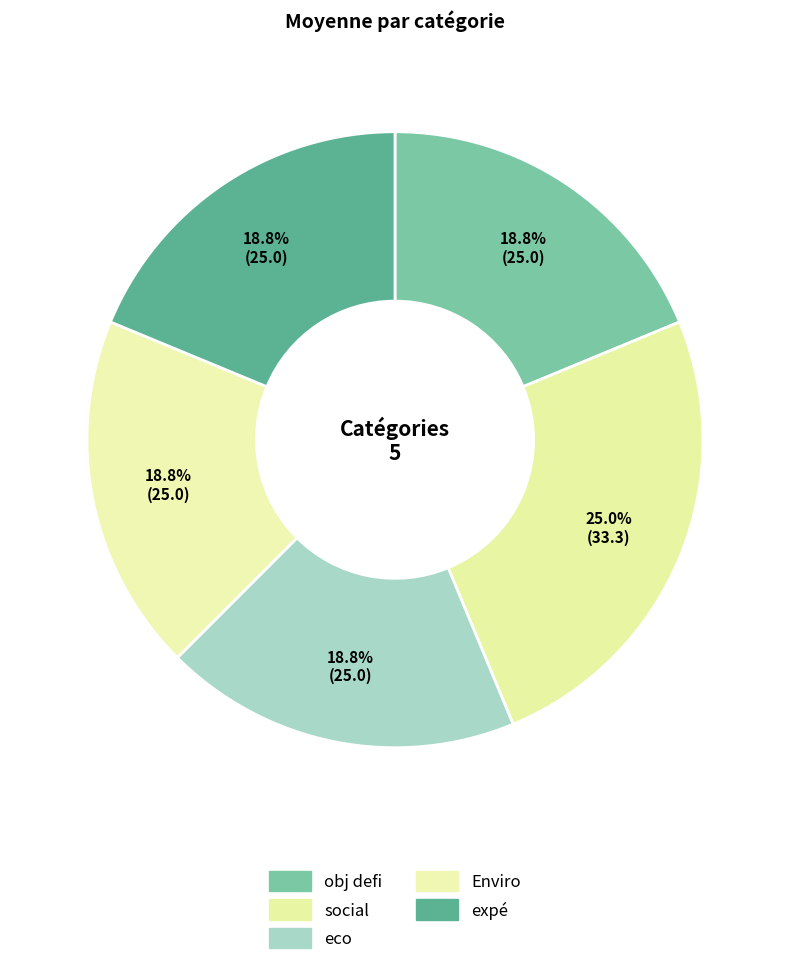

To the nearest percent, what percentage of the pie is Enviro?

19%